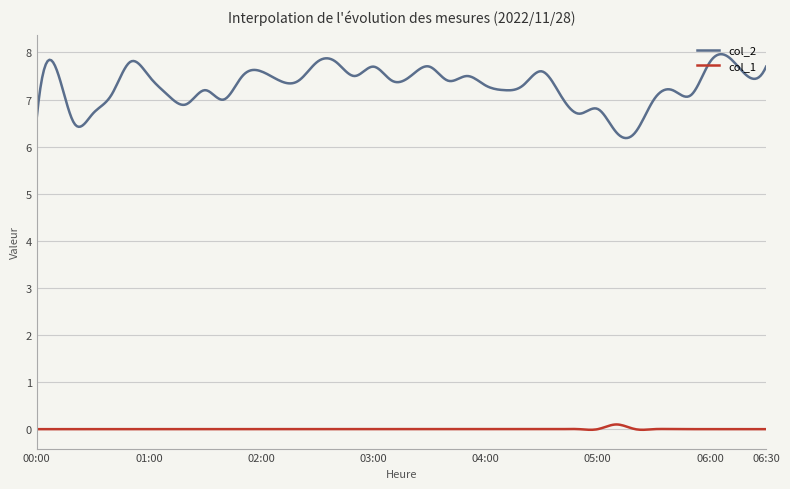

True or false: col_2 and col_1 intersect in this chart.

False